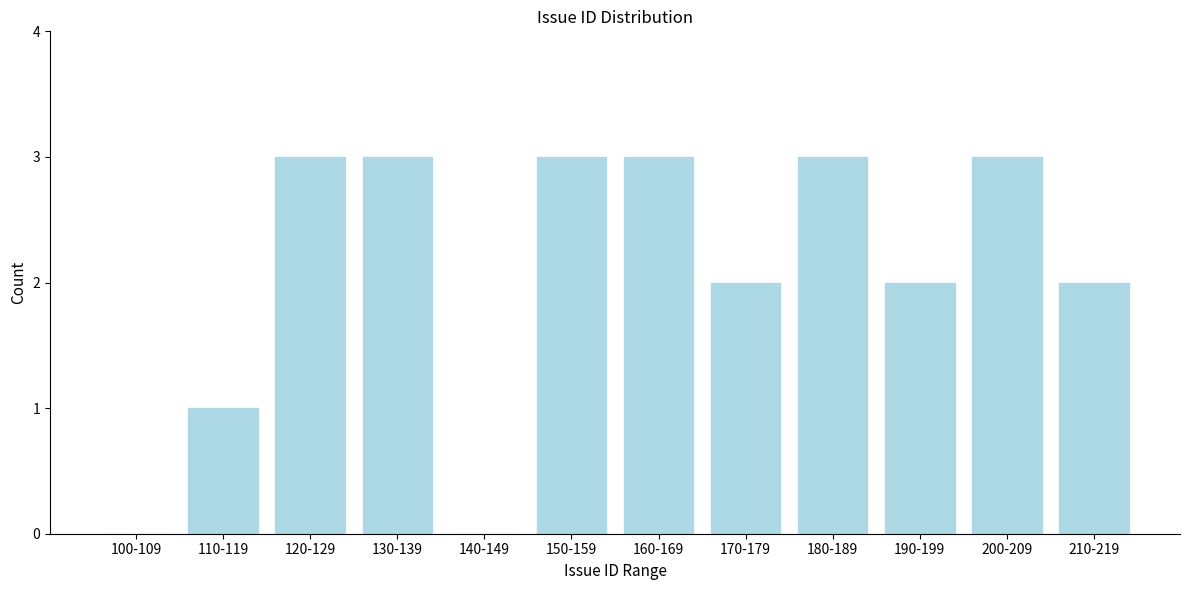

Reading left to right, transcribe all the data shown in this chart.

100-109=0	110-119=1	120-129=3	130-139=3	140-149=0	150-159=3	160-169=3	170-179=2	180-189=3	190-199=2	200-209=3	210-219=2